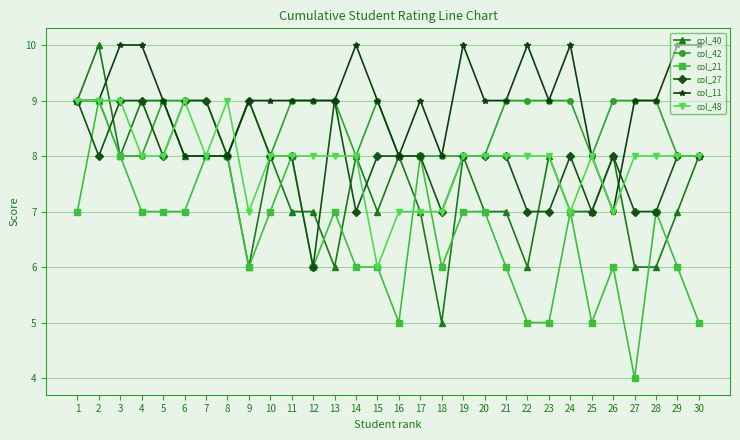

Which series has the largest total across all categories?

col_11